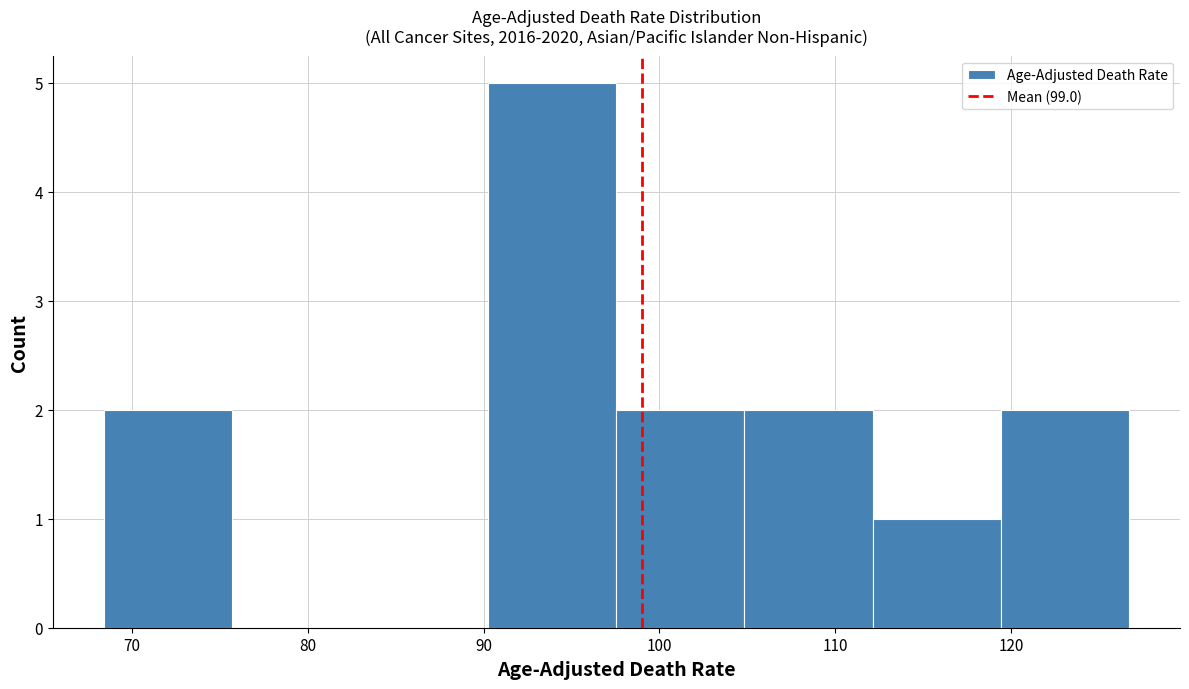

Reading left to right, transcribe this chart: for each bar, give the range it covers on the x-axis and its height. Neither the bar edges nor the heights are printed on the chart, so give them approximately, as read against the axes.

68 to 76: 2
76 to 83: 0
83 to 90: 0
90 to 98: 5
98 to 105: 2
105 to 112: 2
112 to 119: 1
119 to 127: 2